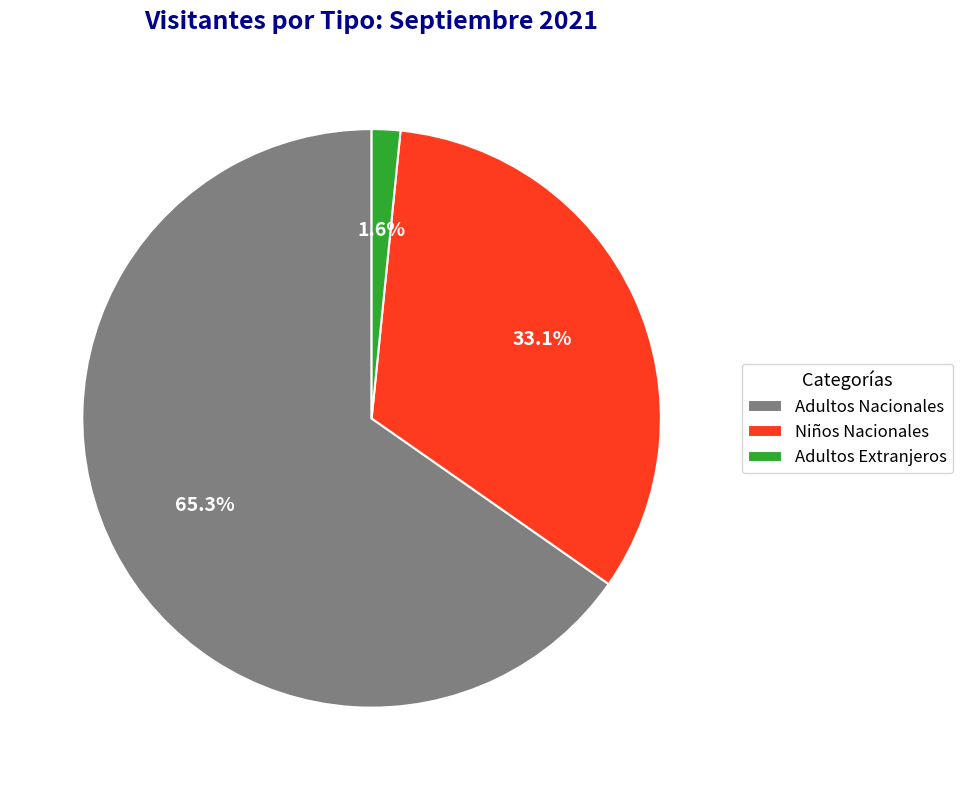

Which category accounts for the majority?

Adultos Nacionales